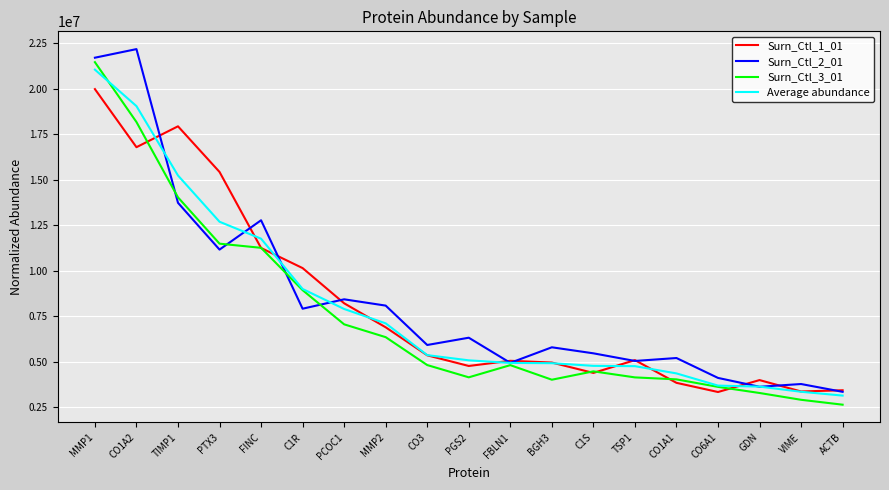

At which label does Surn_Ctl_1_01 reach its peak?

MMP1